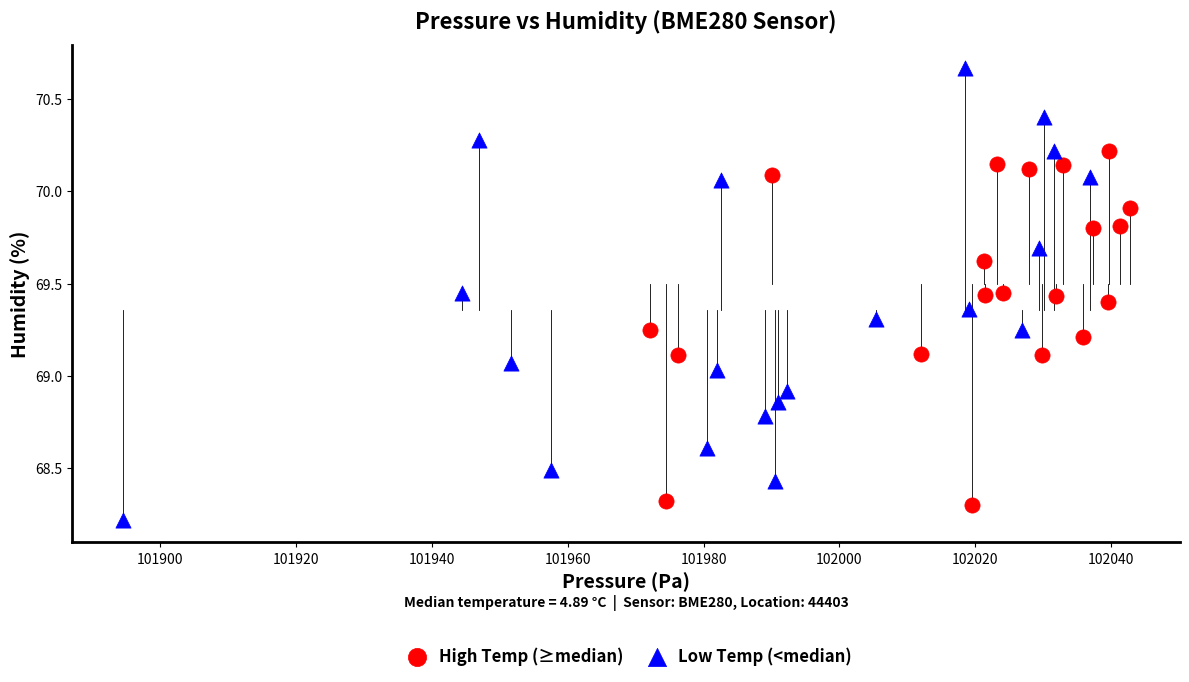

What are all the series names shown in the legend?

High Temp (≥median), Low Temp (<median)